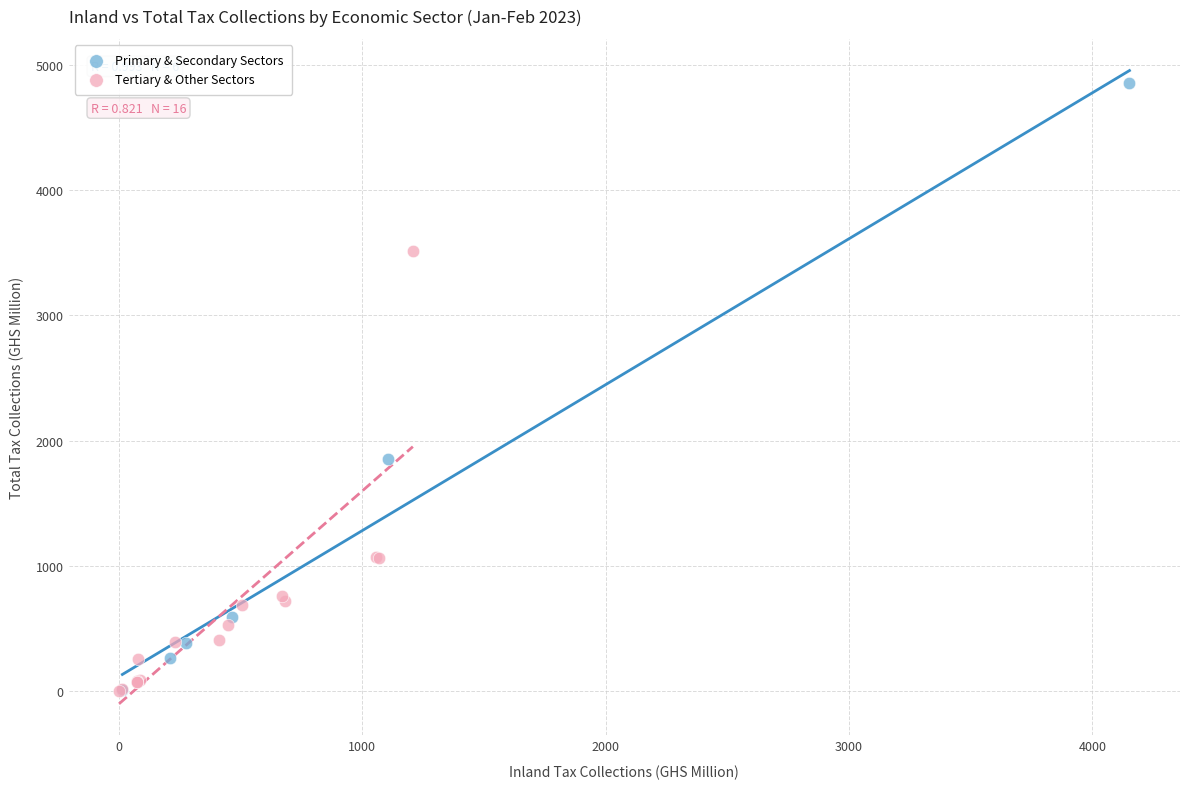

Which series has the widest spread of Y values?

Primary & Secondary Sectors